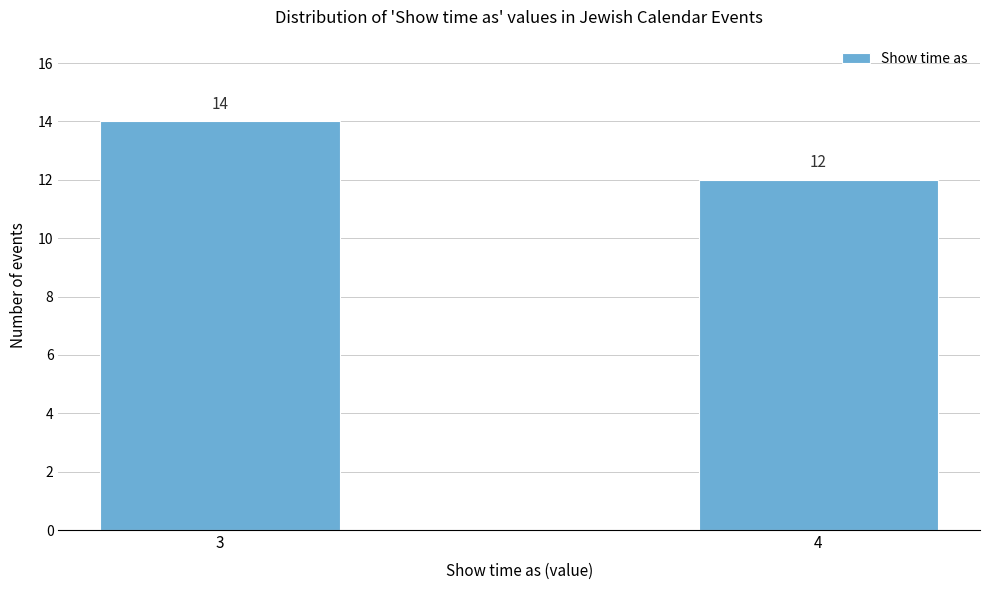

Reading right to left, list all the values displayed in this chart.

12	14